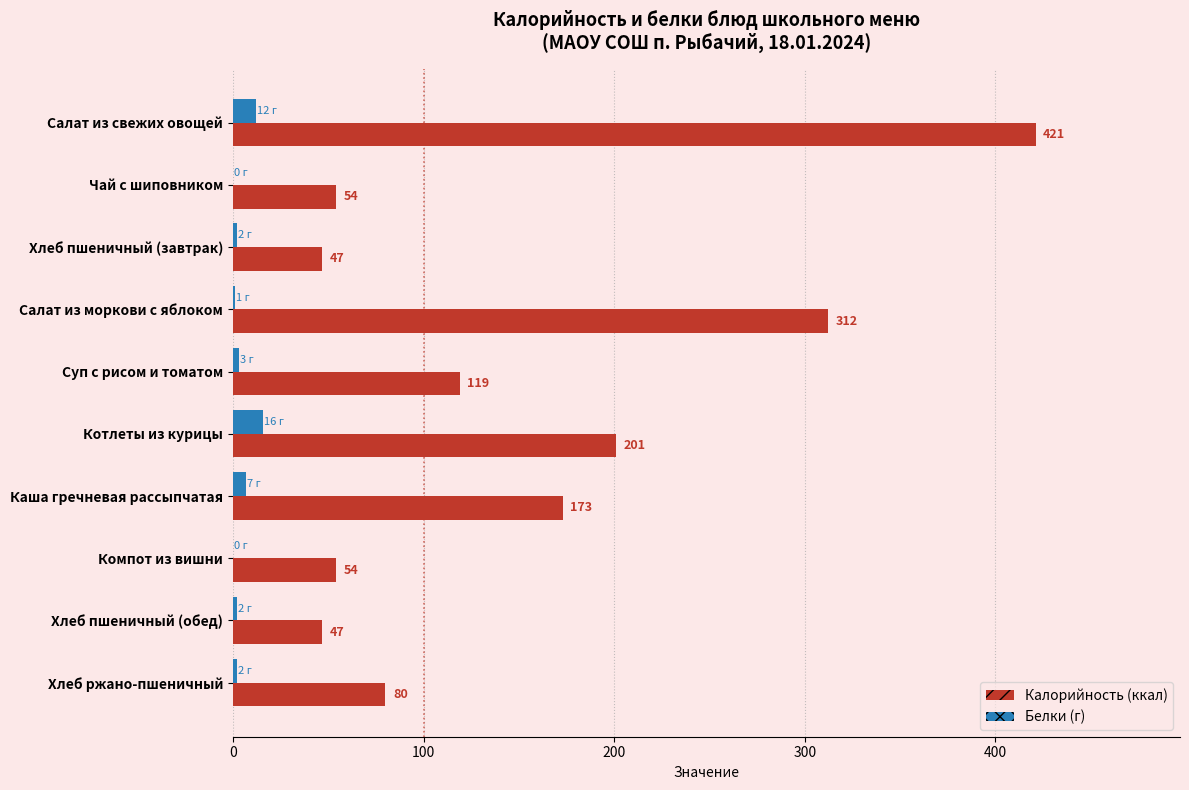

True or false: Калорийность has a value of 25 at Хлеб пшеничный (завтрак).

False